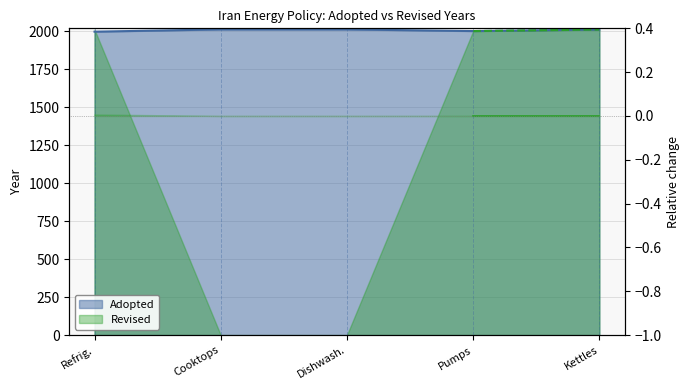

Count the number of categories in the chart.

5